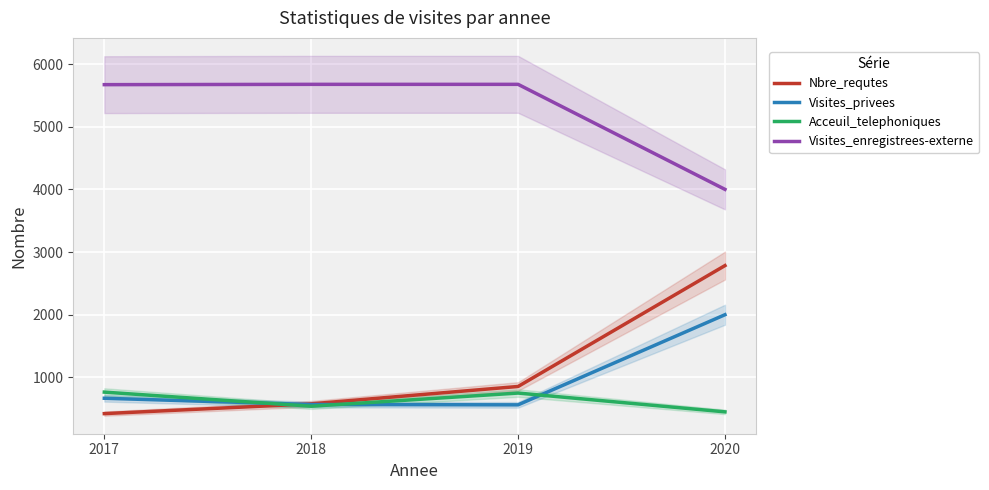

Reading left to right, list all the values displayed in this chart.

Nbre_requtes: 422	578	855	2784
Visites_privees: 667	567	562	2000
Acceuil_telephoniques: 765	540	750	450
Visites_enregistrees-externe: 5671	5676	5676	4000